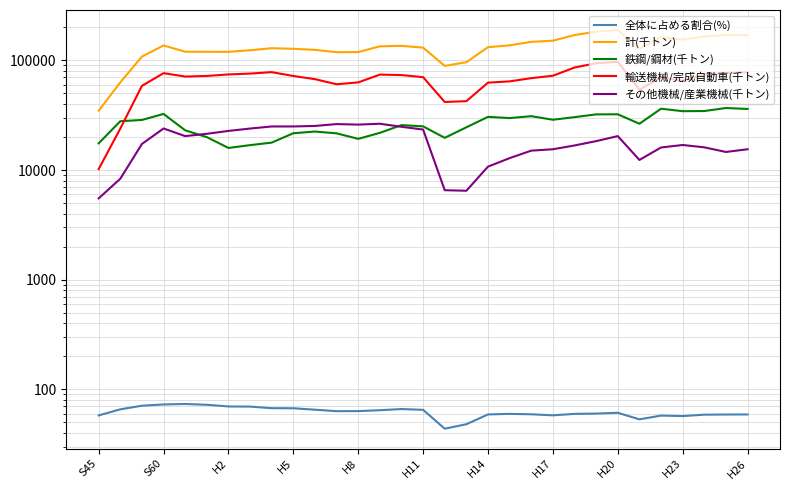

Count the number of categories in the chart.

31